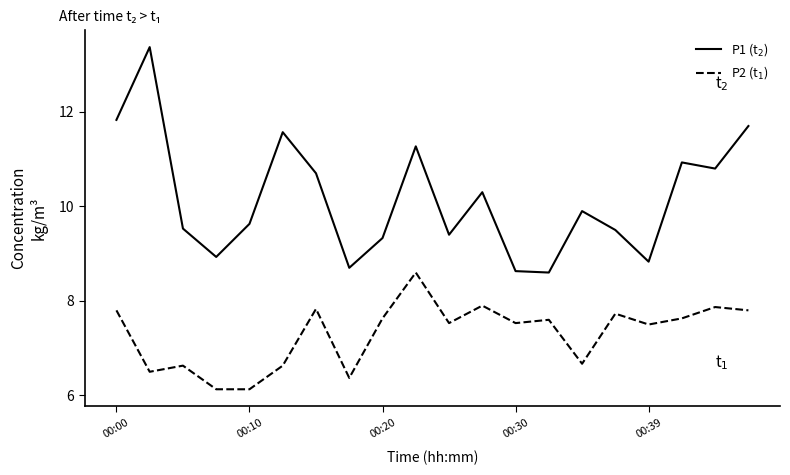

What is the minimum value shown in the chart?

6.1